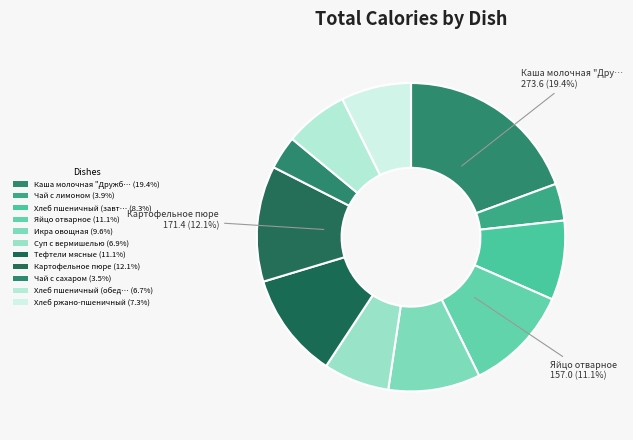

Count the number of slices in the pie.

11